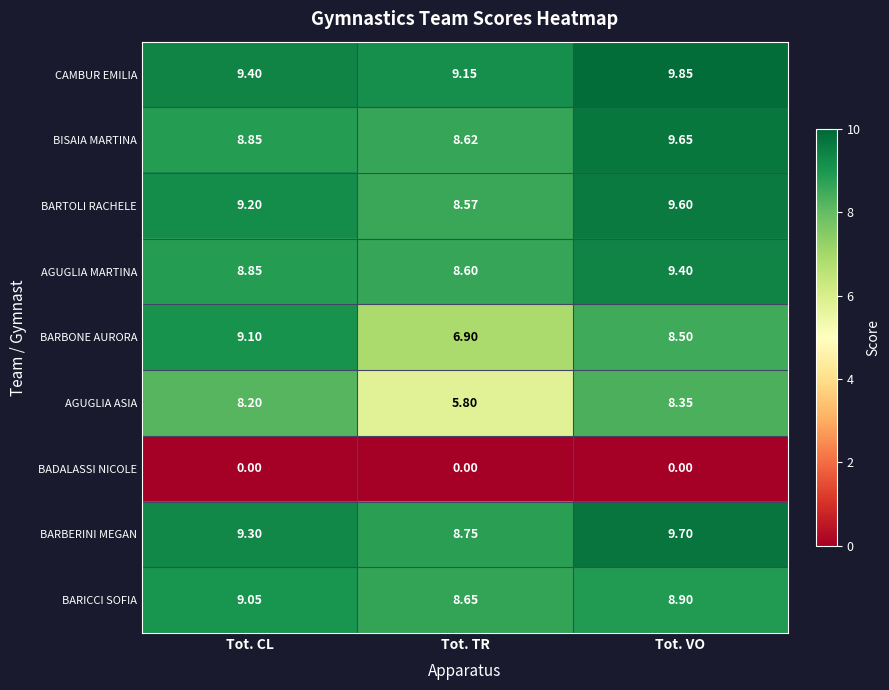

List the series in order of their peak value, lowest first.

BADALASSI NICOLE, AGUGLIA ASIA, BARICCI SOFIA, BARBONE AURORA, AGUGLIA MARTINA, BARTOLI RACHELE, BISAIA MARTINA, BARBERINI MEGAN, CAMBUR EMILIA